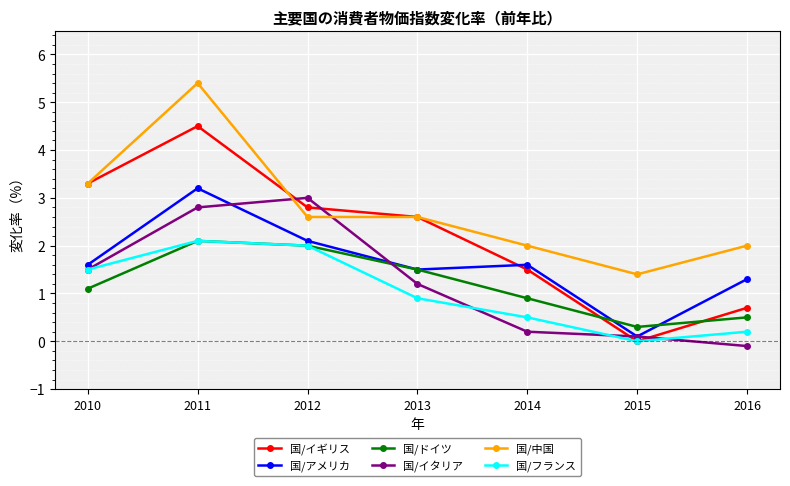

What is the sum of all 国/イギリス values?

15.4